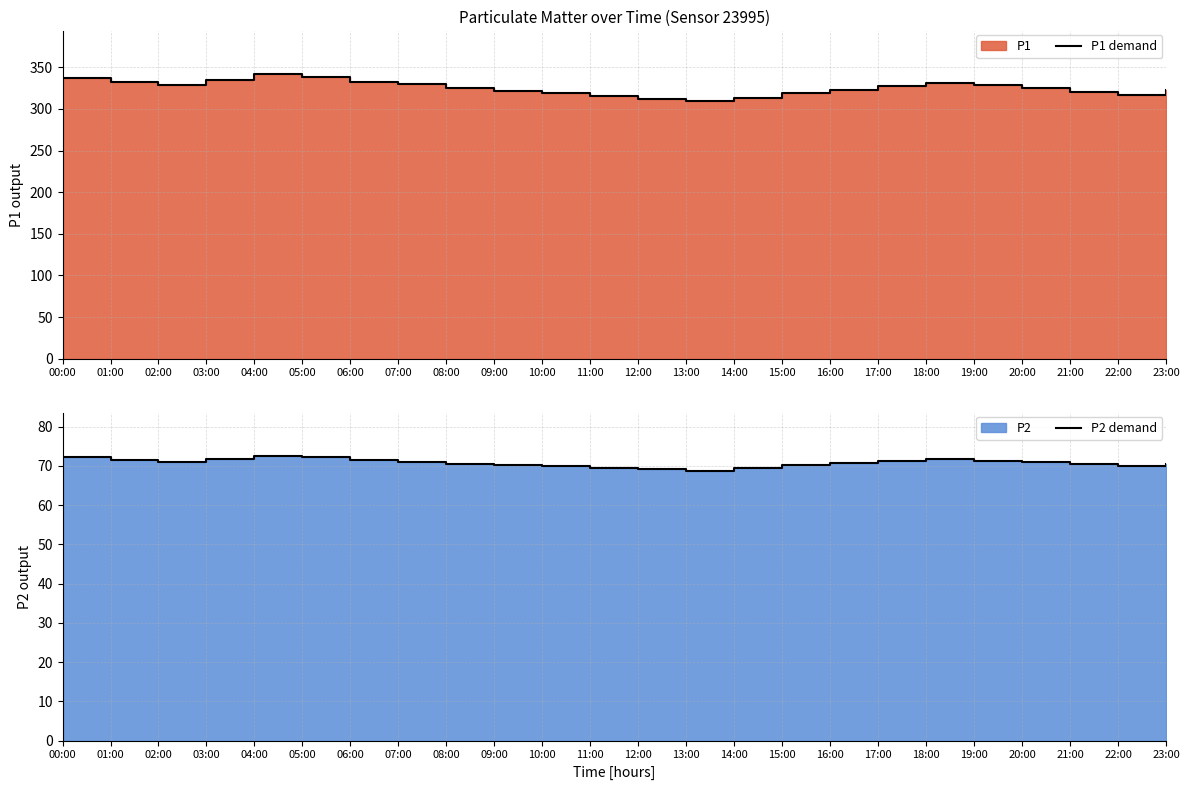

Where is P2 demand nearest to the value 70?

22:00